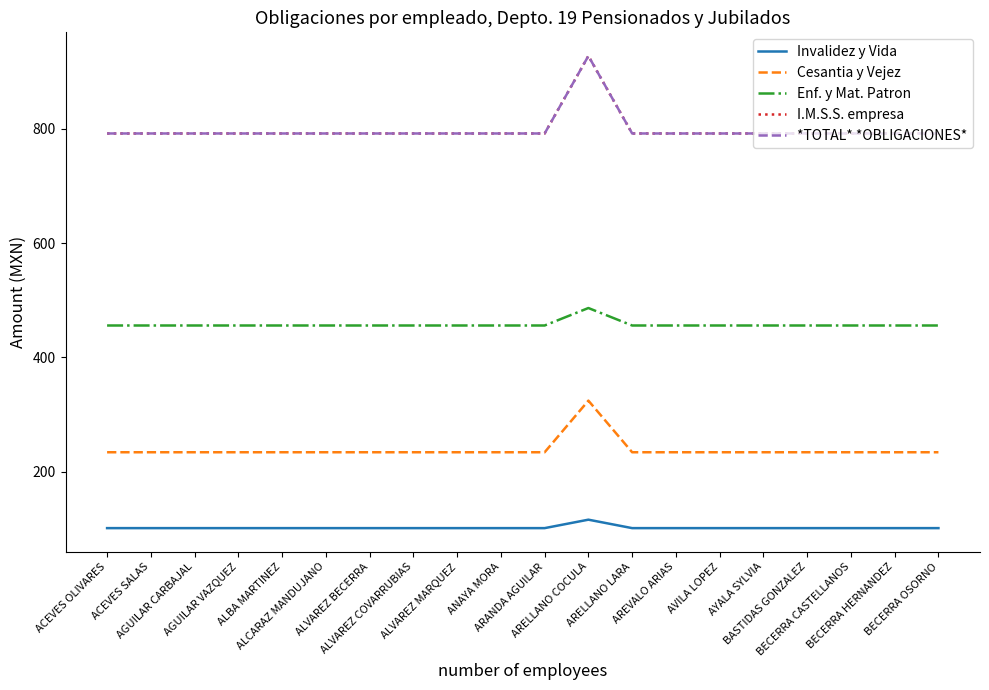

Does the chart have visible grid lines?

No